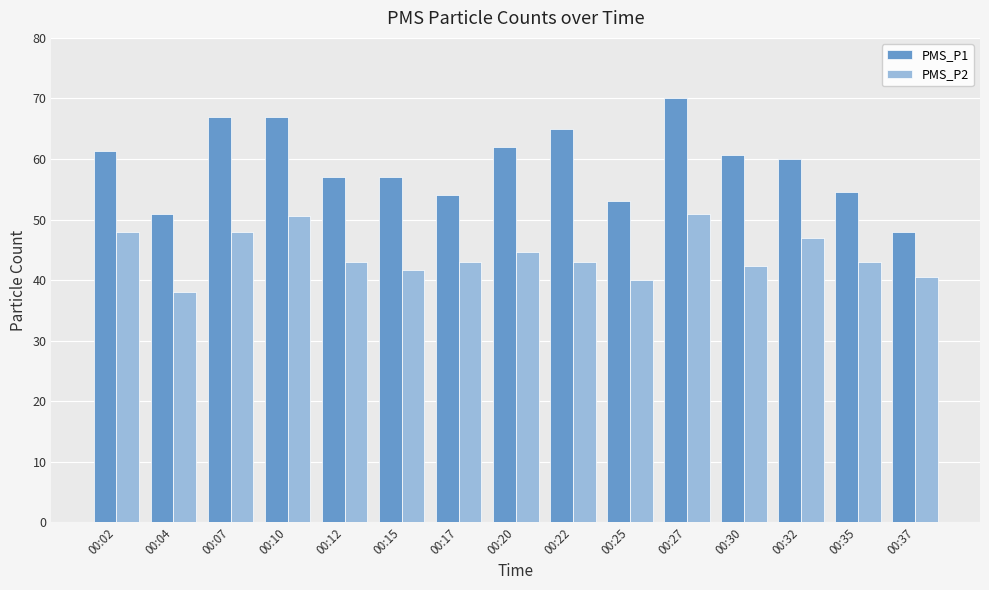

What is the sum of the PMS_P1 values at 00:22 and 00:27?

135.0